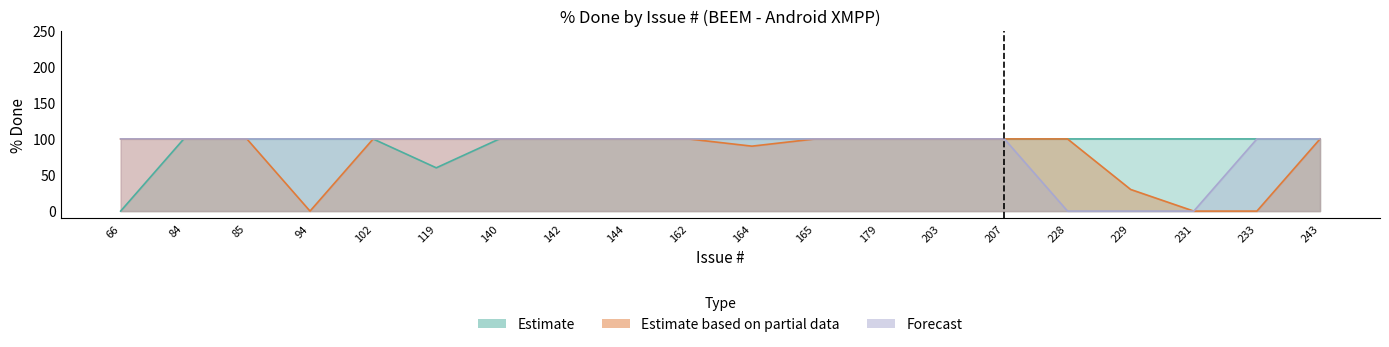

Reading left to right, transcribe all the data shown in this chart.

Estimate: 0	100	100	100	100	60	100	100	100	100	100	100	100	100	100	100	100	100	100	100
Estimate based on partial data: 100	100	100	0	100	100	100	100	100	100	90	100	100	100	100	100	30	0	0	100
Forecast: 100	100	100	100	100	100	100	100	100	100	100	100	100	100	100	0	0	0	100	100